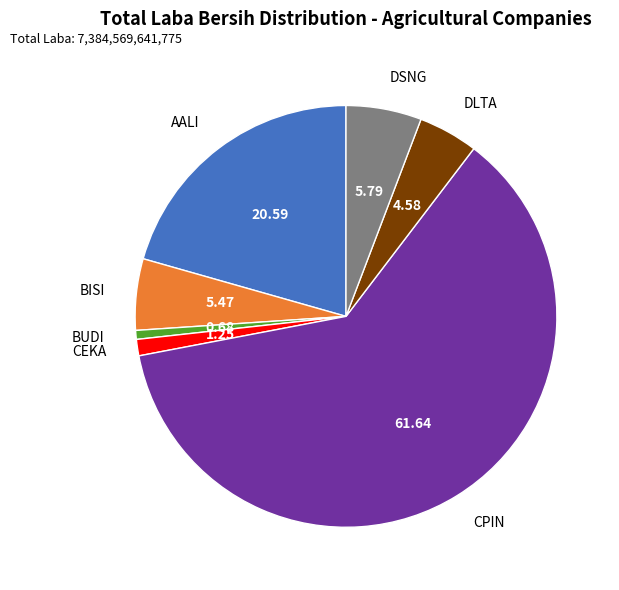

What is the majority slice?

CPIN